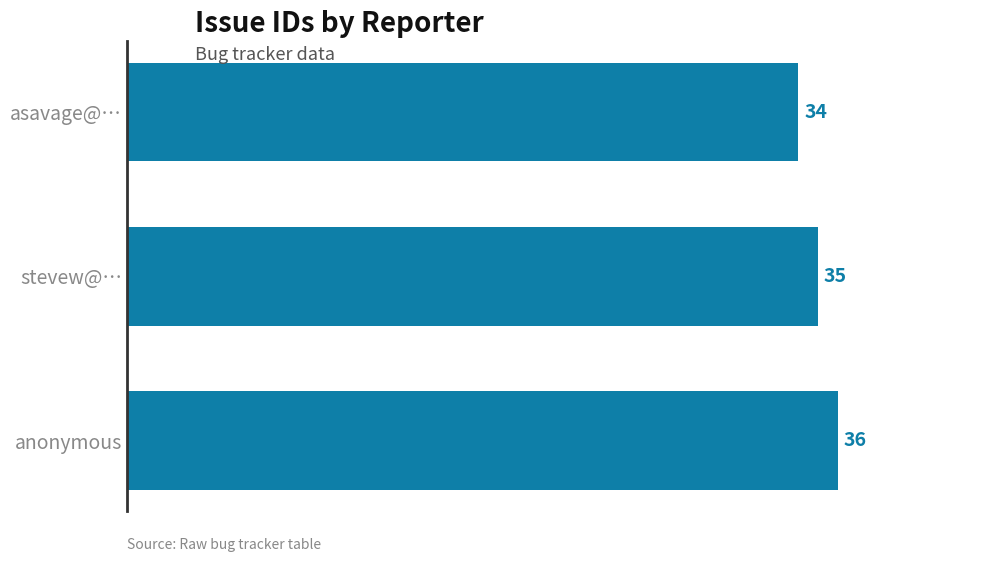

Reading bottom to top, what are all the values shown in this chart?

anonymous=36	stevew@…=35	asavage@…=34